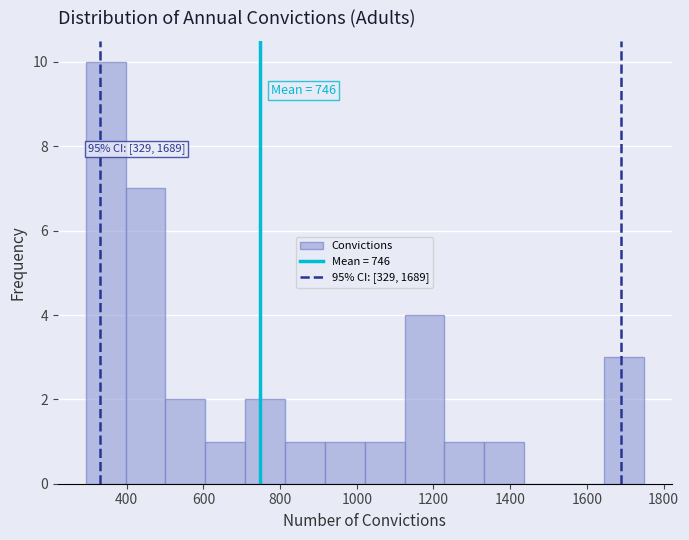

Which range on the x-axis has the tallest bar?

300 to 400